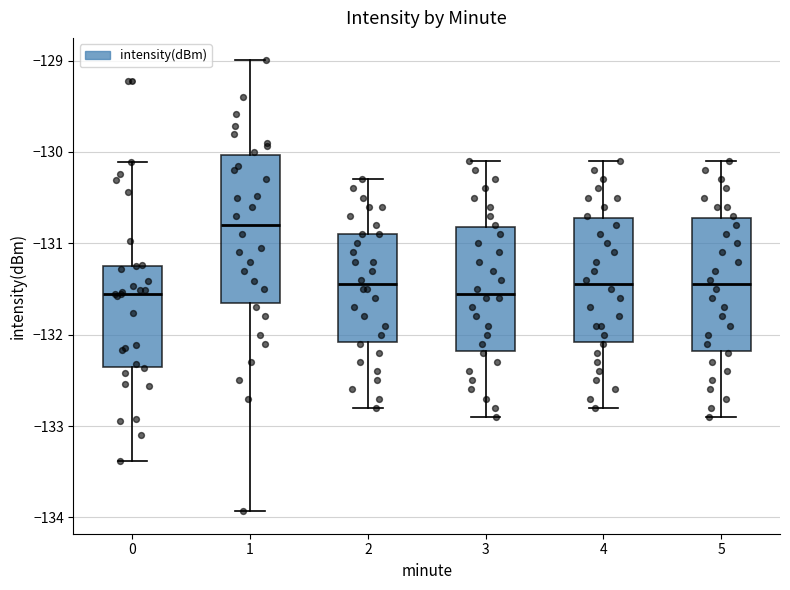

Comparing the boxes themselves (not the whiskers), which one is the tallest?

1